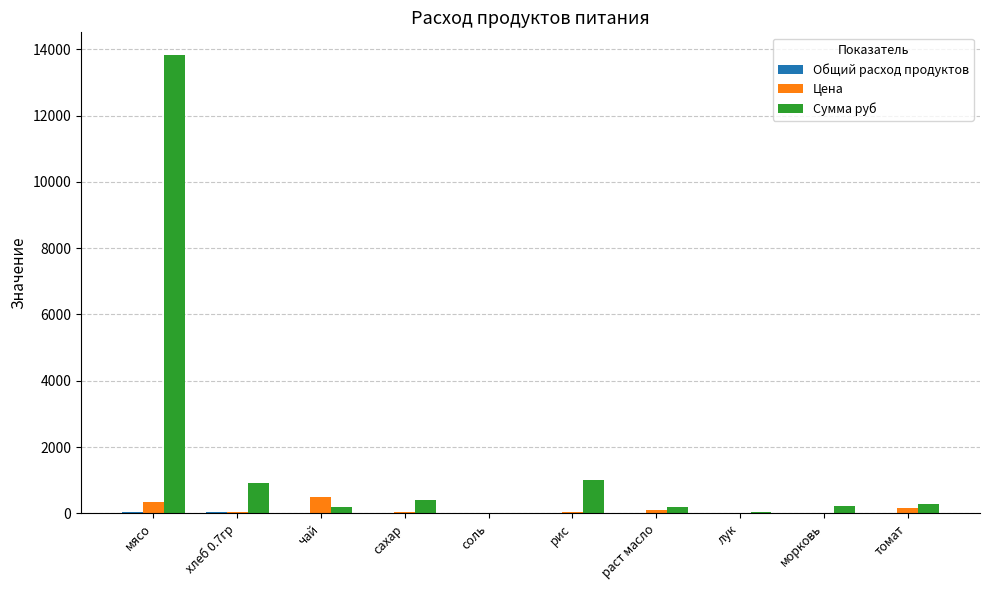

What is the sum of all Цена values?

1314.7